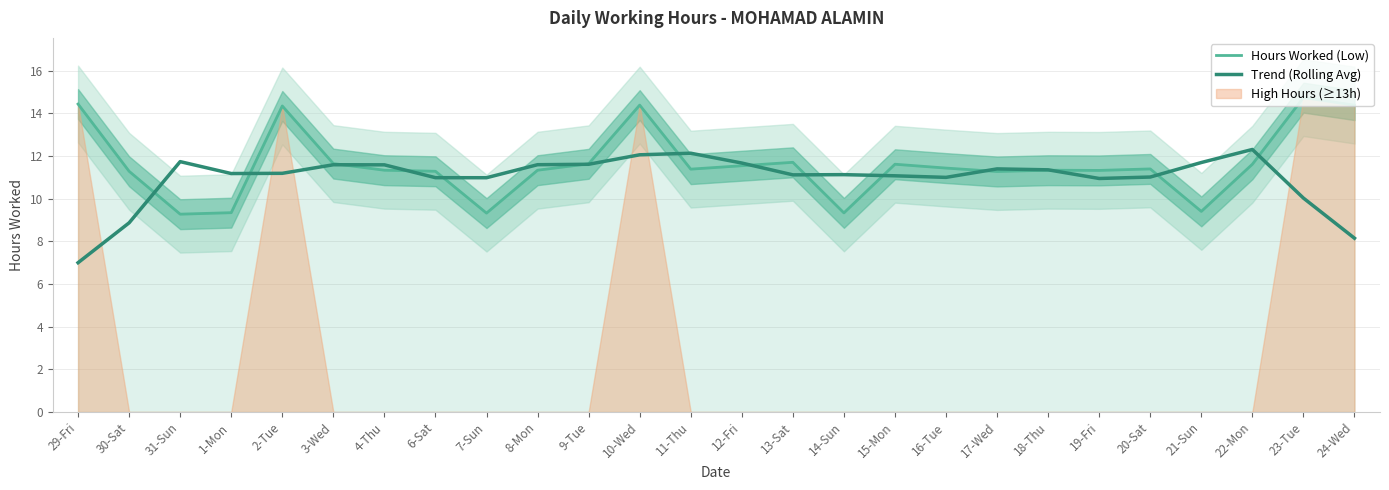

Between which two adjacent categories do Hours Worked (Low) and Trend (Rolling Avg) first intersect?

30-Sat and 31-Sun